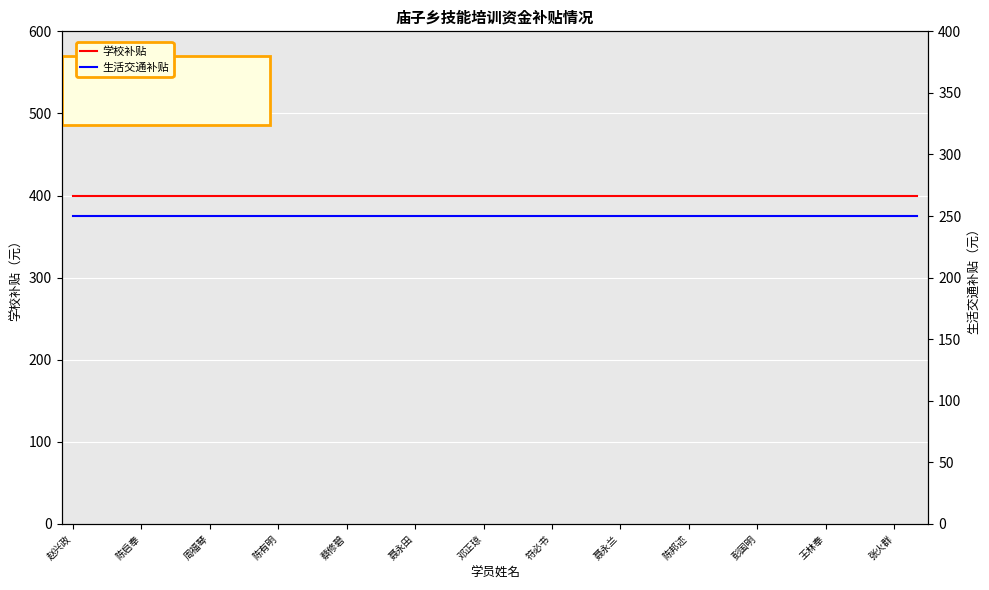

True or false: 生活交通补贴 and 学校补贴 intersect in this chart.

False